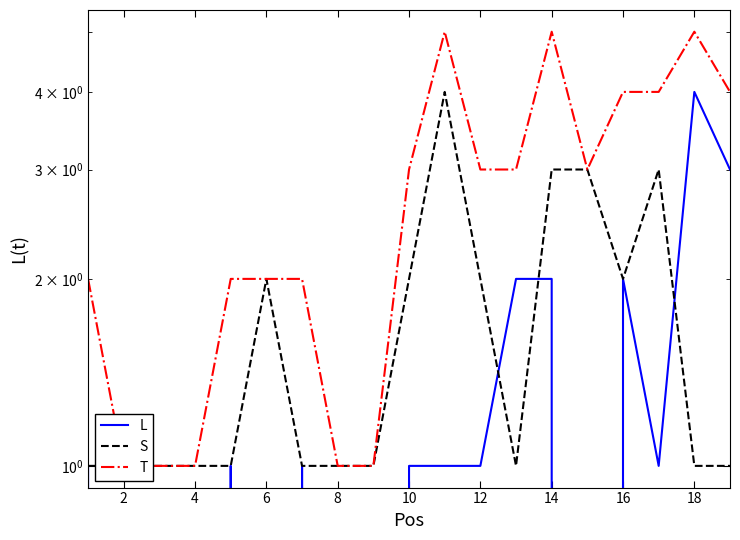

Reading right to left, extract all data points from this chart.

L: 3	4	1	2	0	2	2	1	1	1	0	0	1	0	1	0	0	0	1
S: 1	1	3	2	3	3	1	2	4	2	1	1	1	2	1	1	1	1	1
T: 4	5	4	4	3	5	3	3	5	3	1	1	2	2	2	1	1	1	2